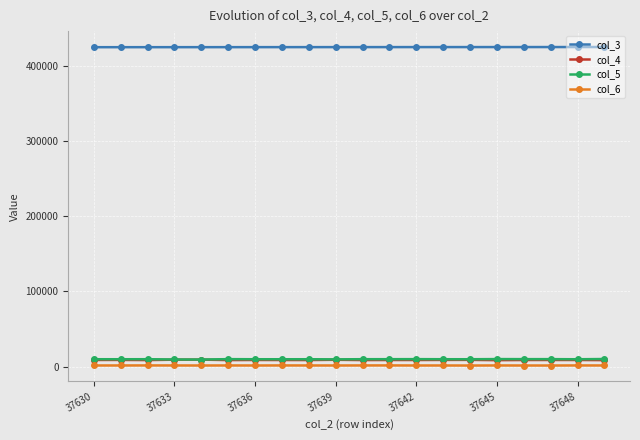

At how many categories does at least one series exceed 199775?

20